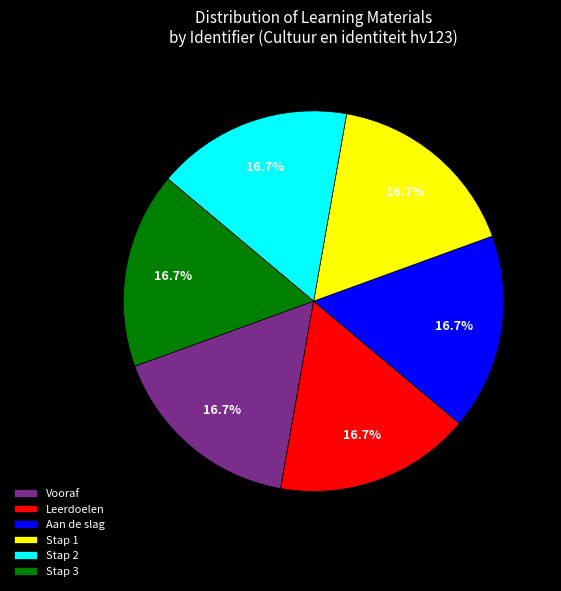

Rank the categories by value from highest to lowest.

Stap 3, Stap 2, Stap 1, Aan de slag, Leerdoelen, Vooraf